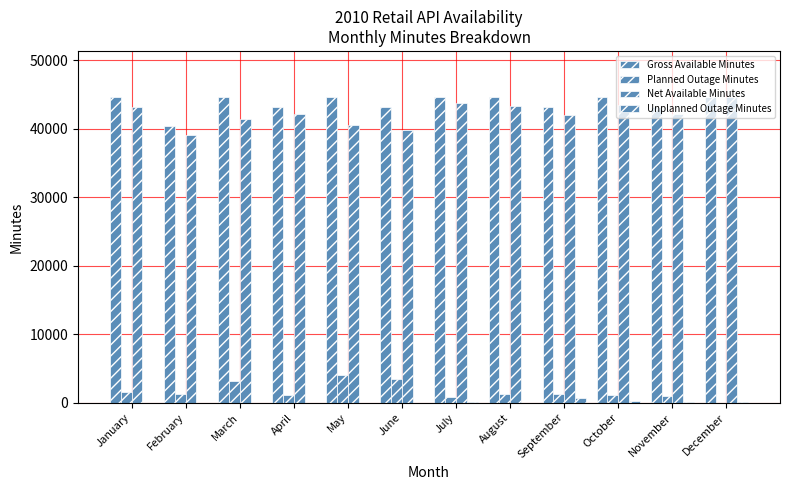

Which series has the largest total across all categories?

Gross Available Minutes